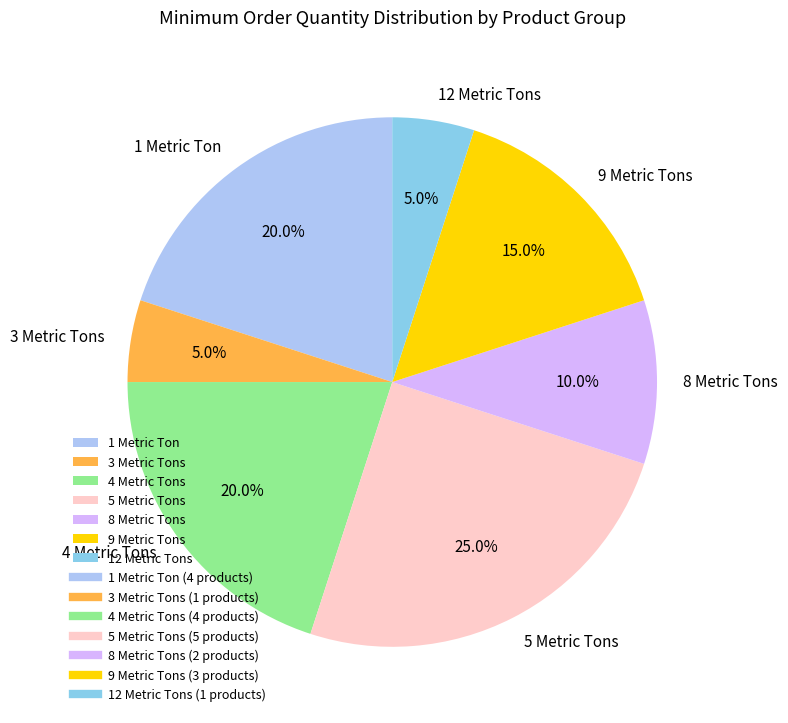

To the nearest percent, what portion does 3 Metric Tons represent?

5%